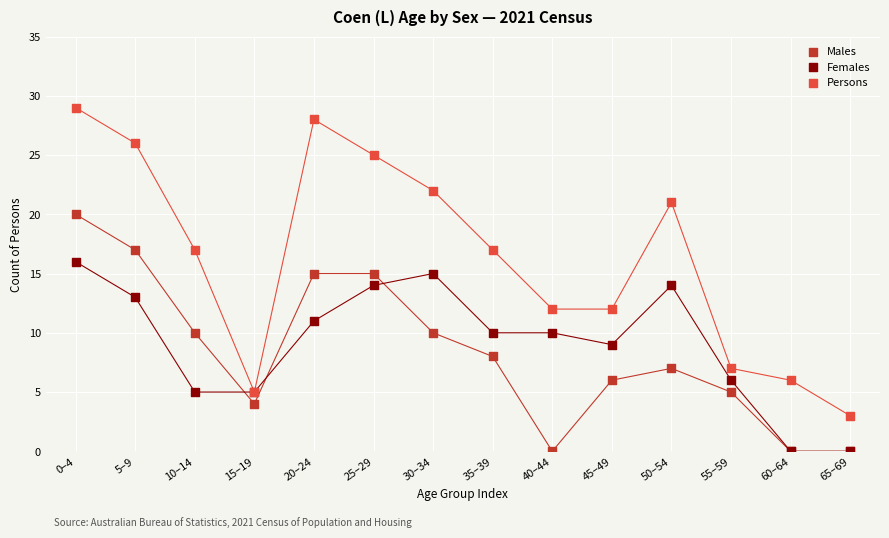

Which series contains the highest Y value?

Persons